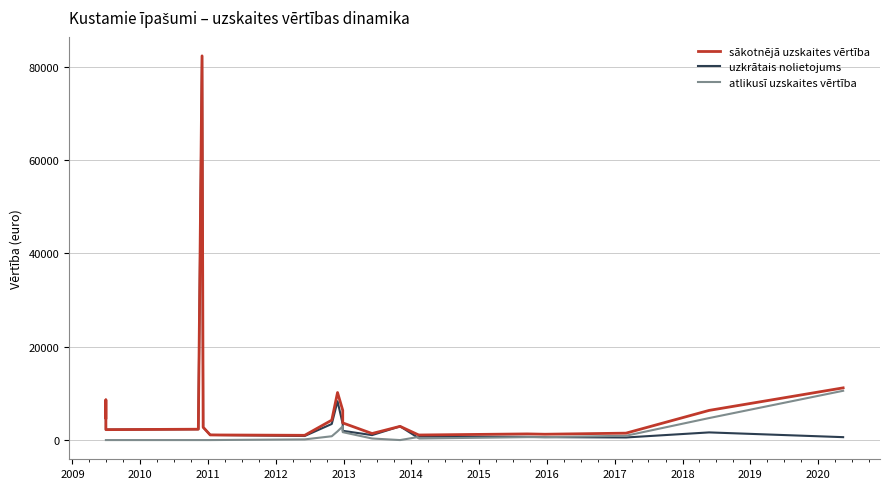

How many interior local valleys does the atlikusī uzskaites vērtība series have?

3